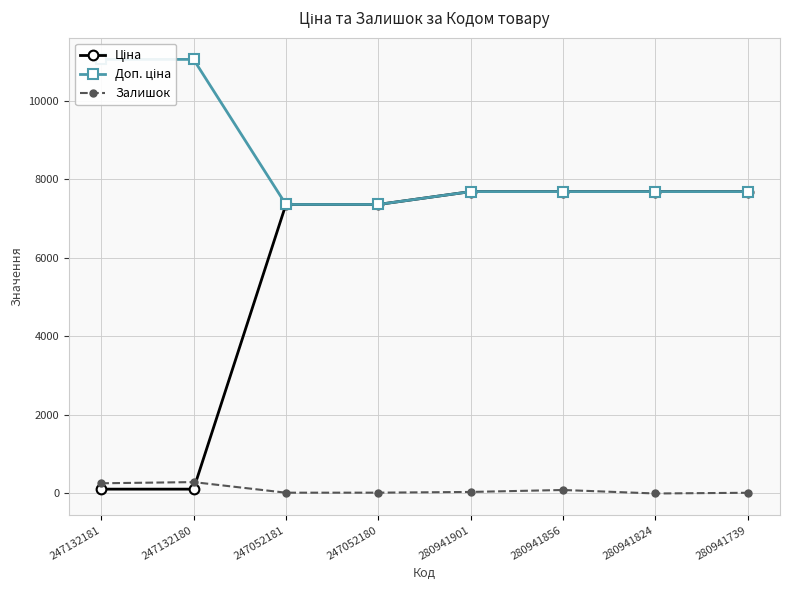

Which has a higher value, 280941739 or 280941901?

280941739